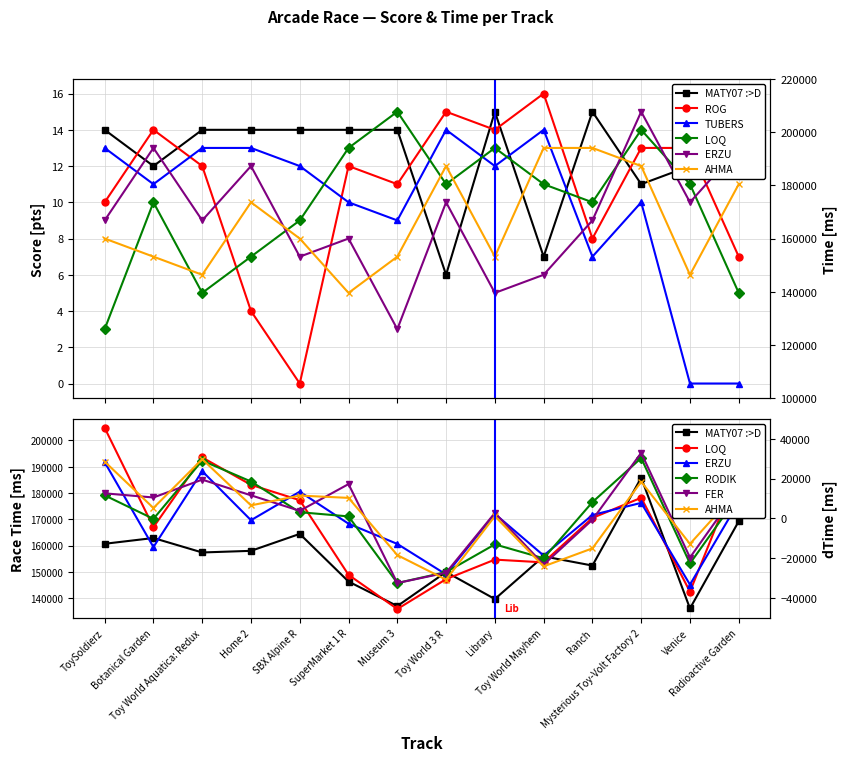

Is this an area chart (filled region under the line)?

No